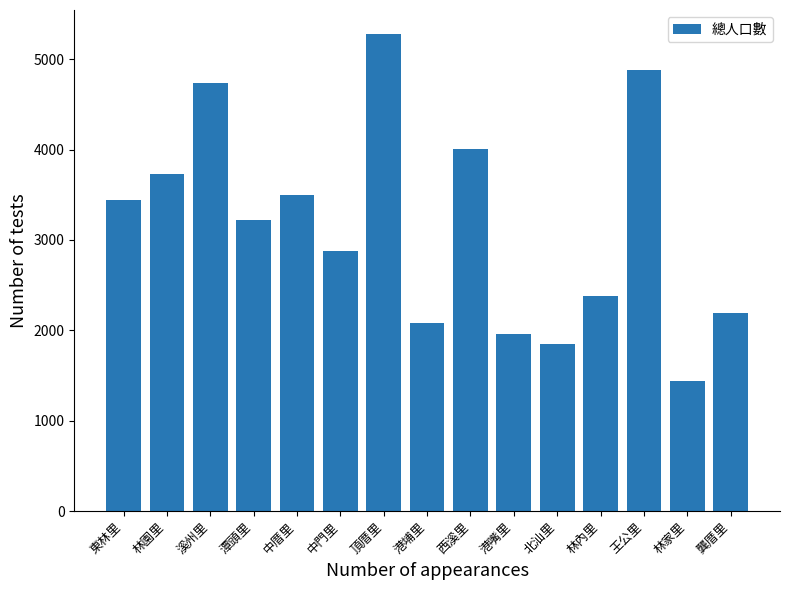

What is the difference between the maximum and minimum values?

3838